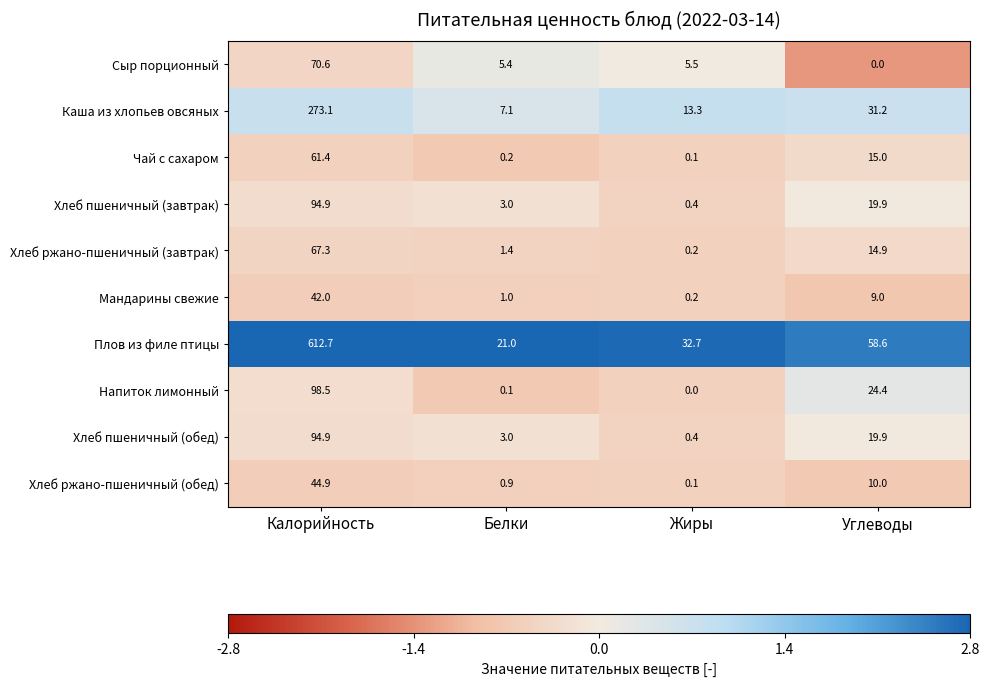

What value does the Чай с сахаром series have at Углеводы?

15.0